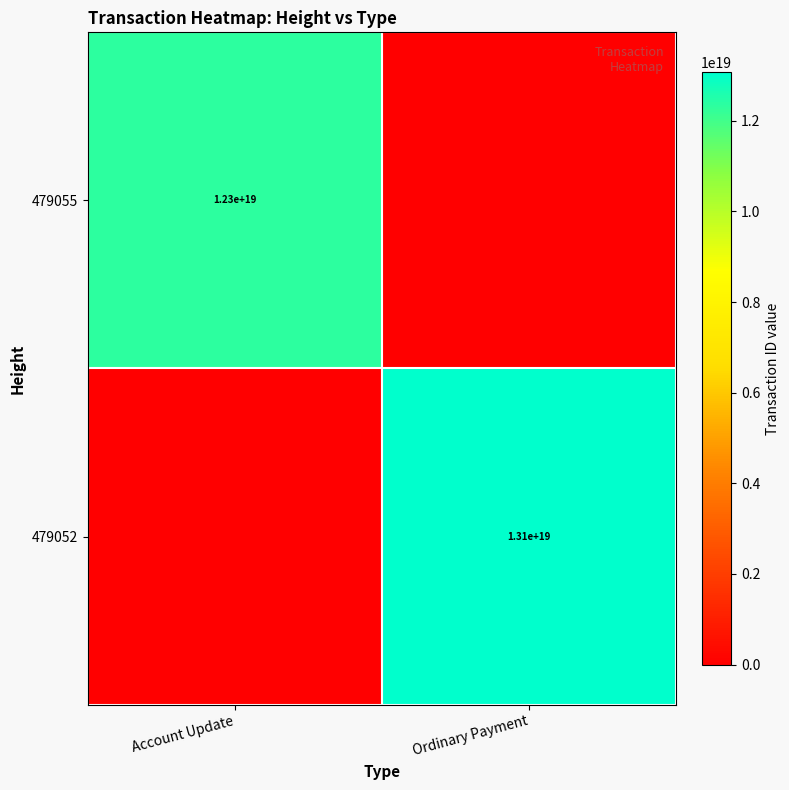

Is it true that 479055 equals 6308885947709600768 at Account Update?

False